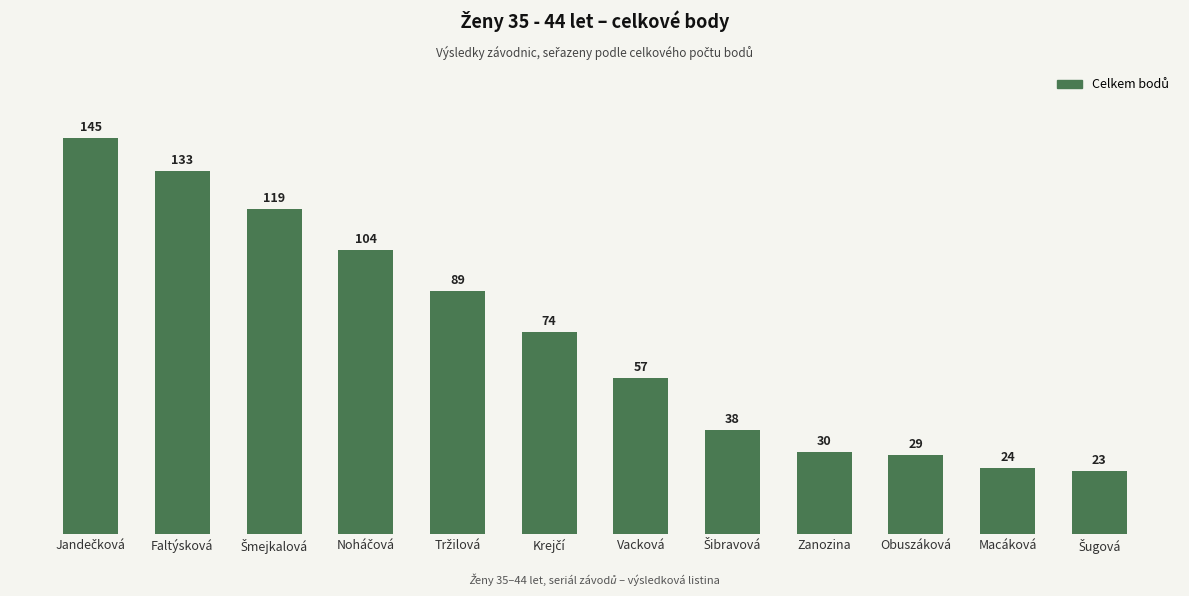

What is the label of the 7th bar from the left?

Vacková